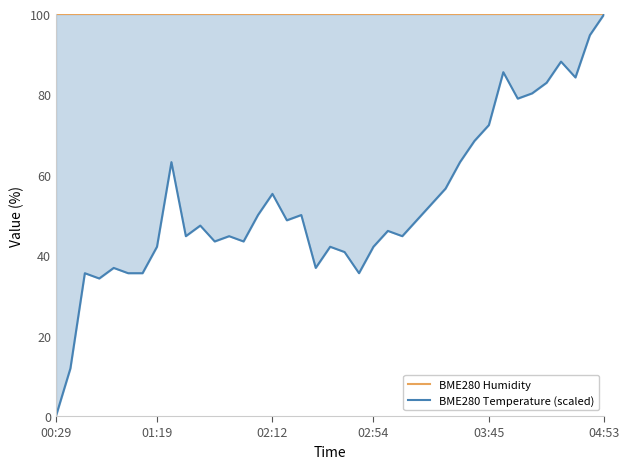

Where is BME280 Temperature (scaled) nearest to the value 50?

14